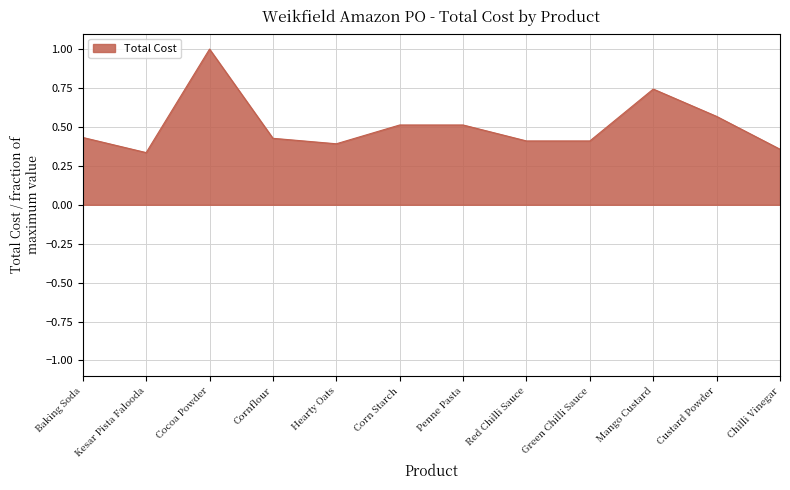

What position from the right is Kesar Pista Falooda?

11